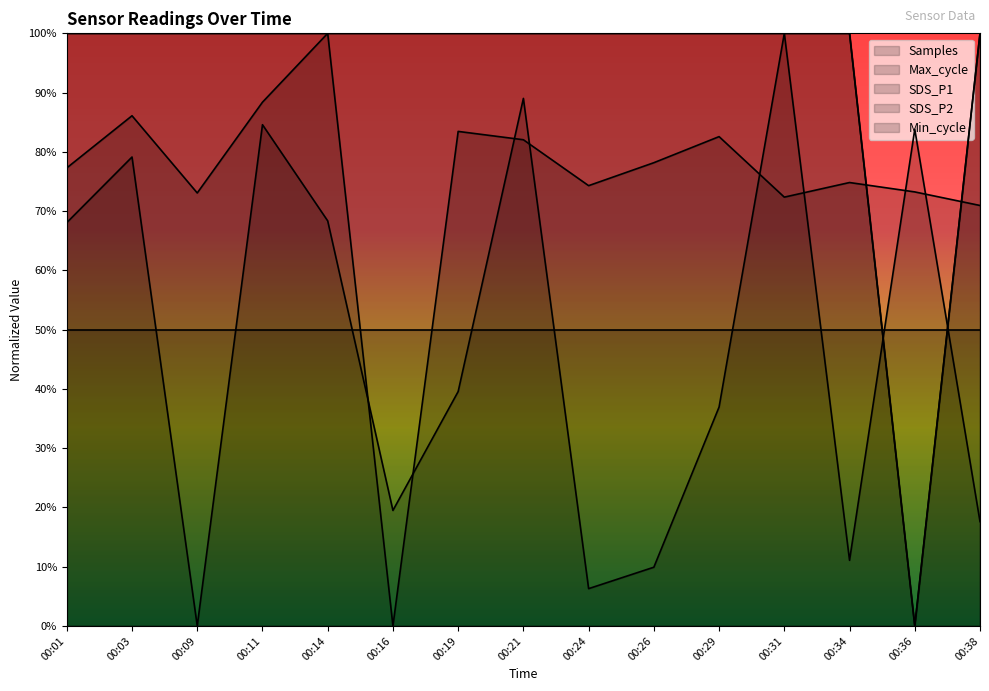

Which series has the largest total across all categories?

SDS_P1